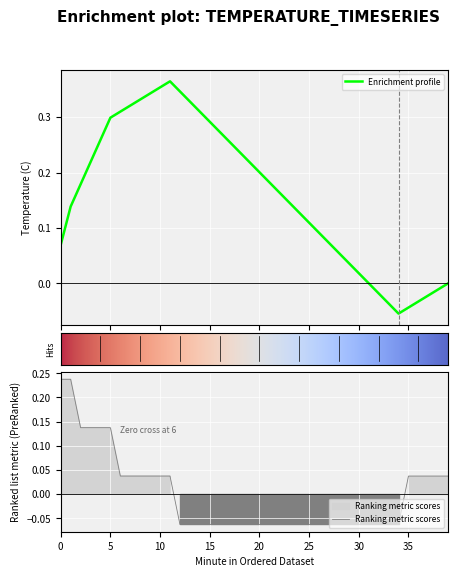

Does the chart display data point markers on the line(s)?

No